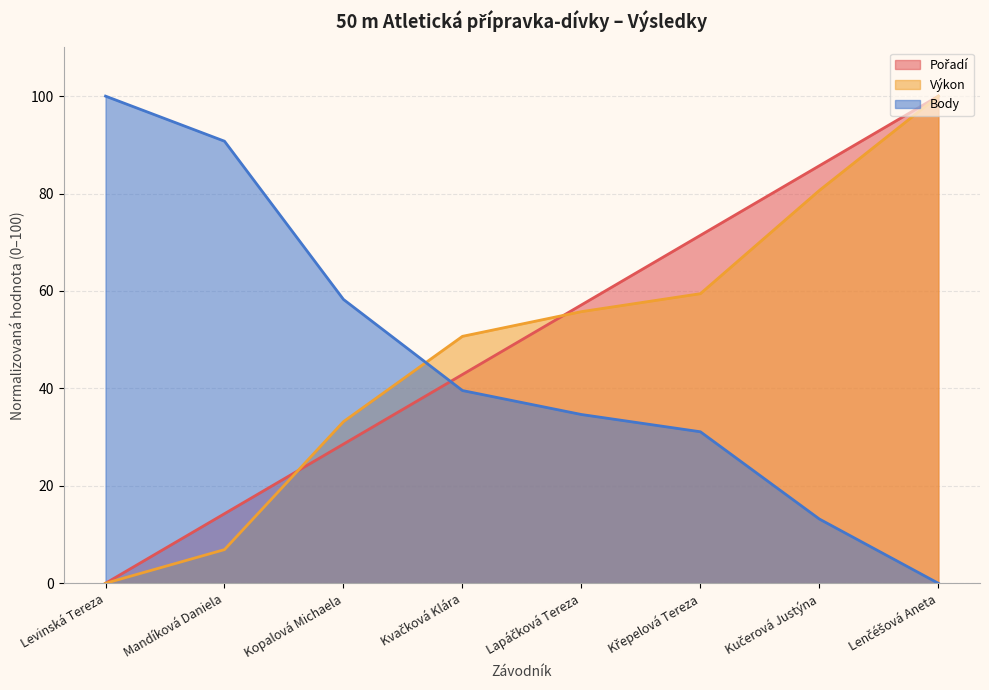

Rank the series by their average value, from lowest to highest.

Body, Výkon, Pořadí